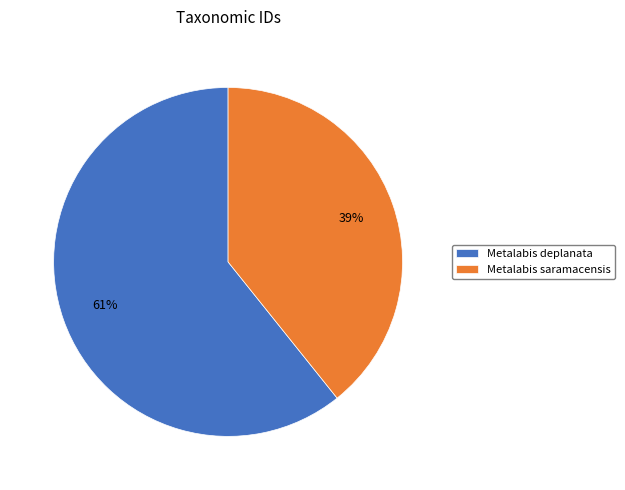

To the nearest percent, what is the average slice percentage?

50%